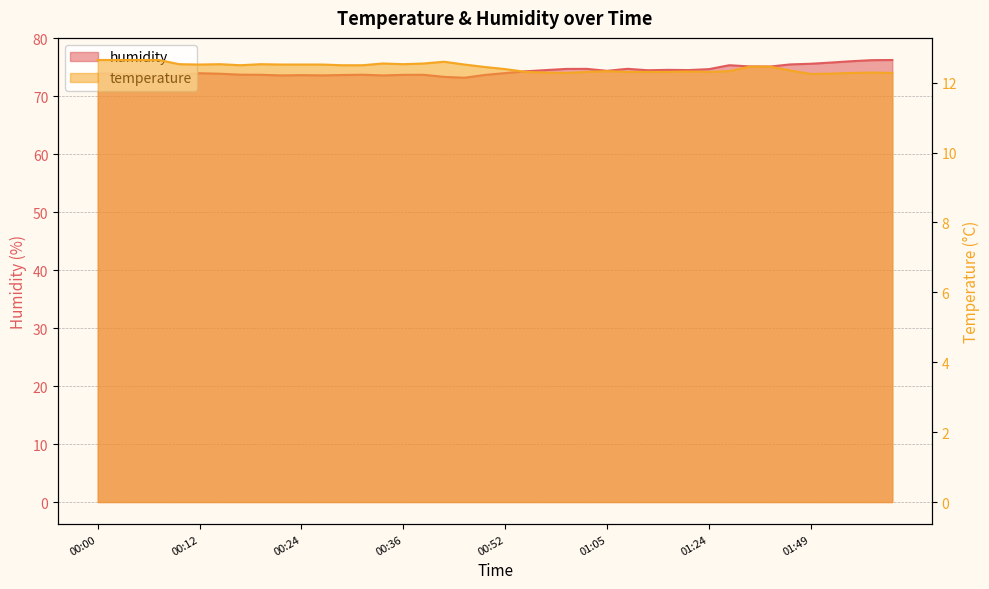

What is the difference between the maximum and minimum values in the humidity series?

3.1